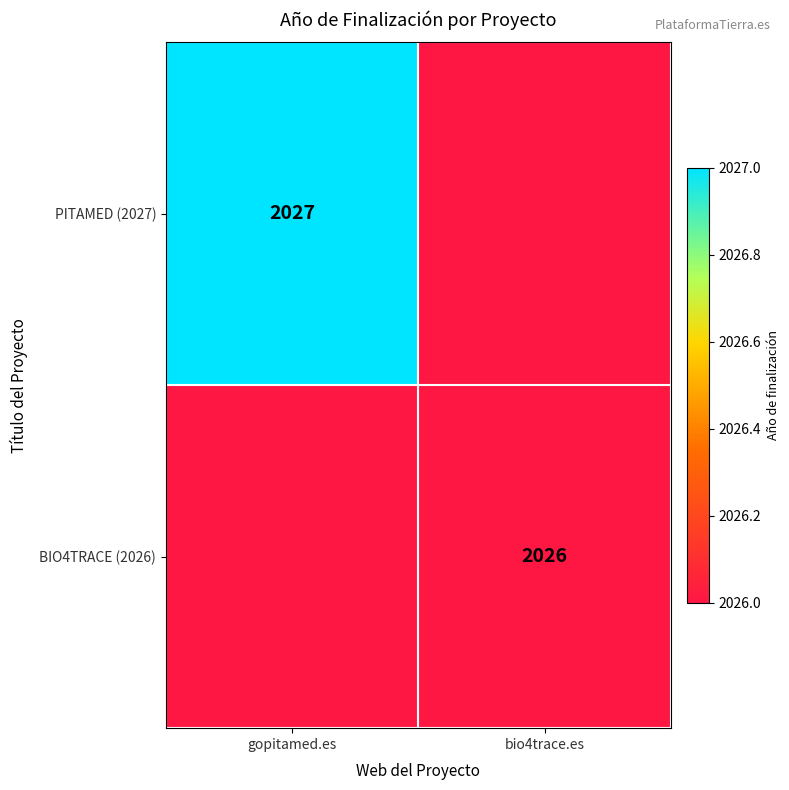

Is it true that BIO4TRACE (2026) equals 2026 at bio4trace.es?

True